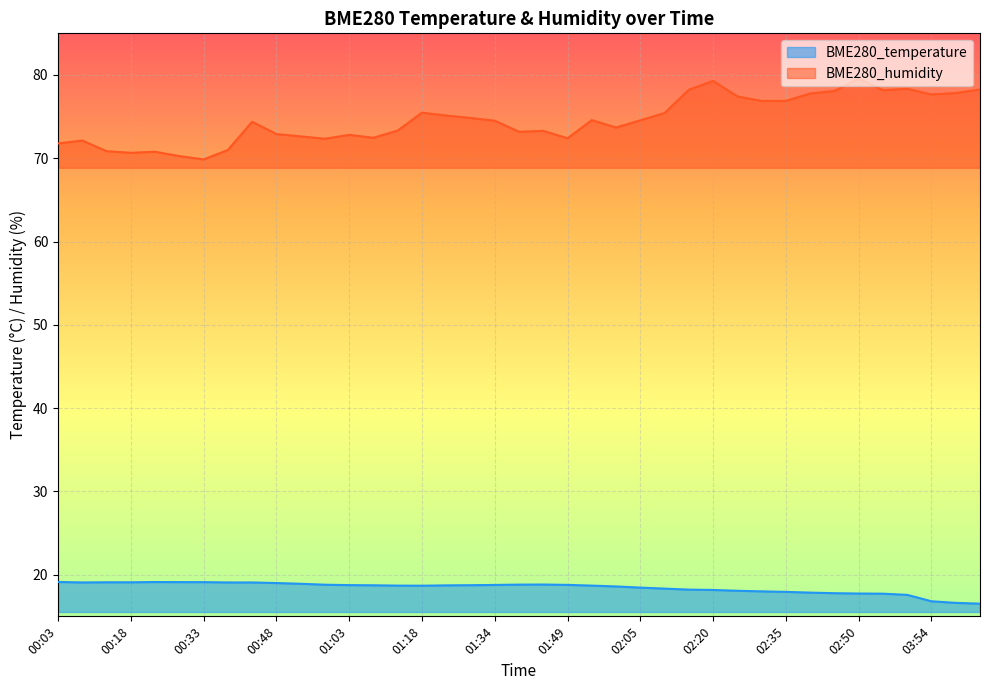

Which series has the largest total across all categories?

BME280_humidity